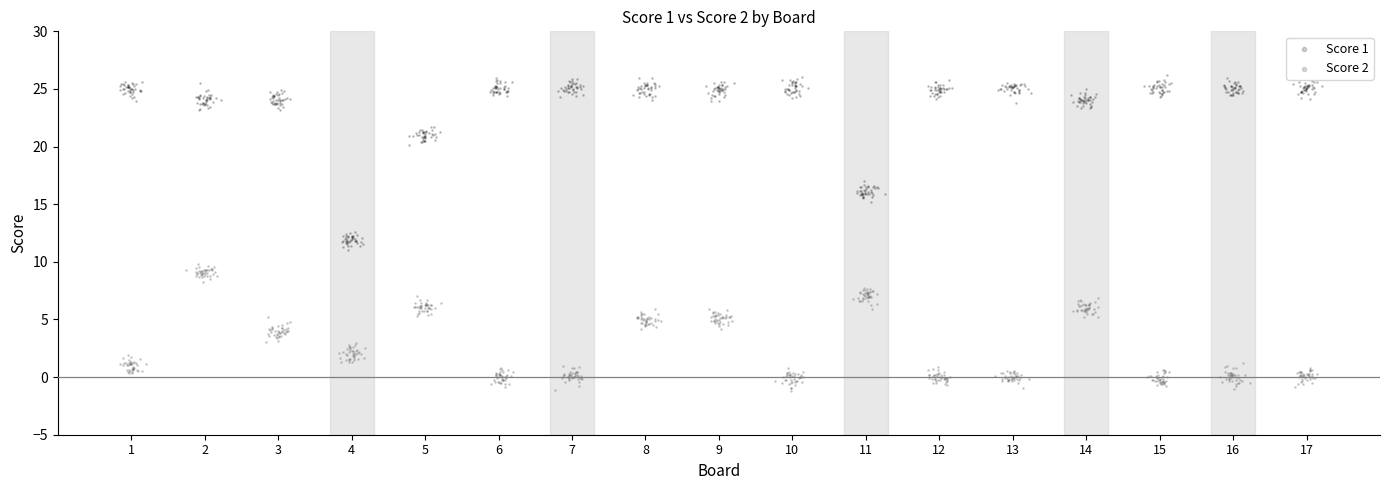

Which series has the widest spread of Y values?

Score 1